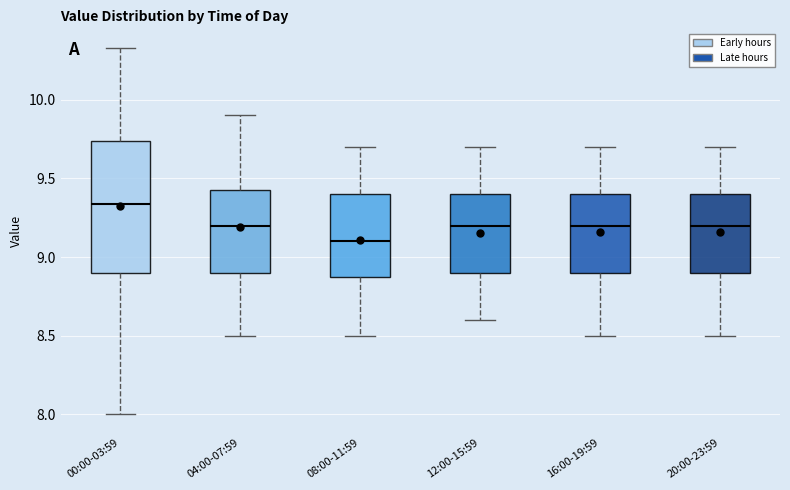

Which box has the lowest median line?

08:00-11:59